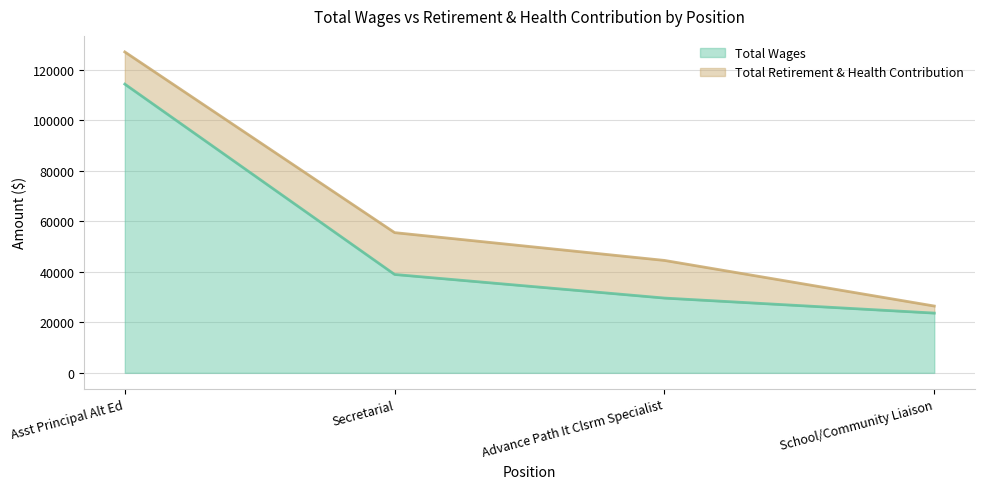

True or false: the data has more than 1 interior local peaks.

False